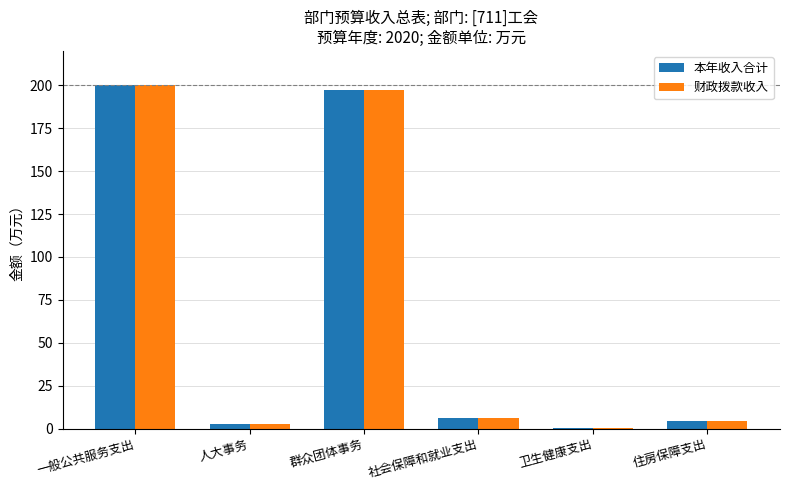

What is the highest value of the 本年收入合计 series?

199.9